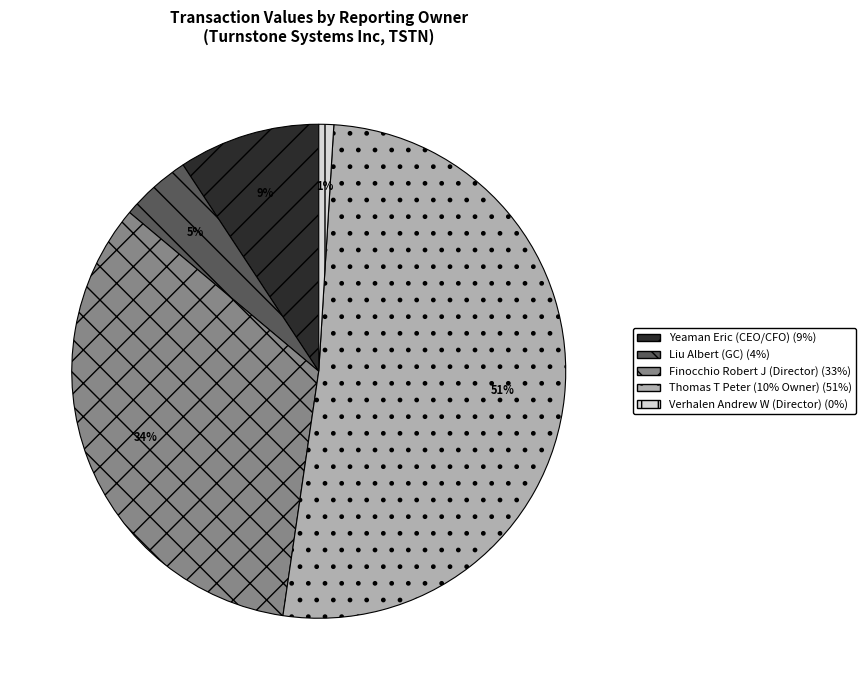

What percentage is the Yeaman Eric (CEO/CFO) (9%) slice, to the nearest percent?

9%